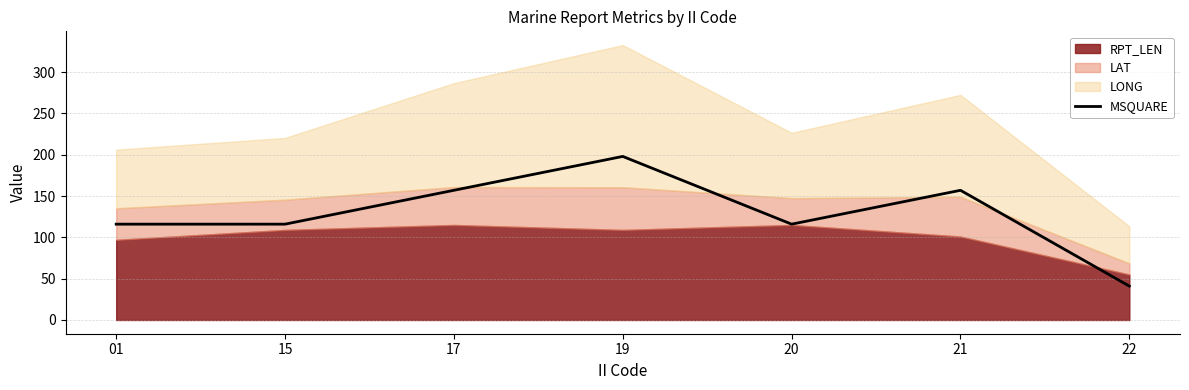

Read the value at 15, to the nearest 5.

115